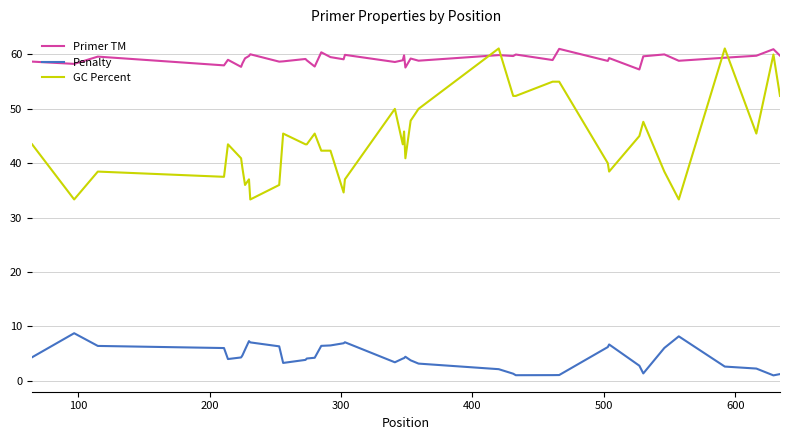

What is the average value of the Primer TM series?

59.2